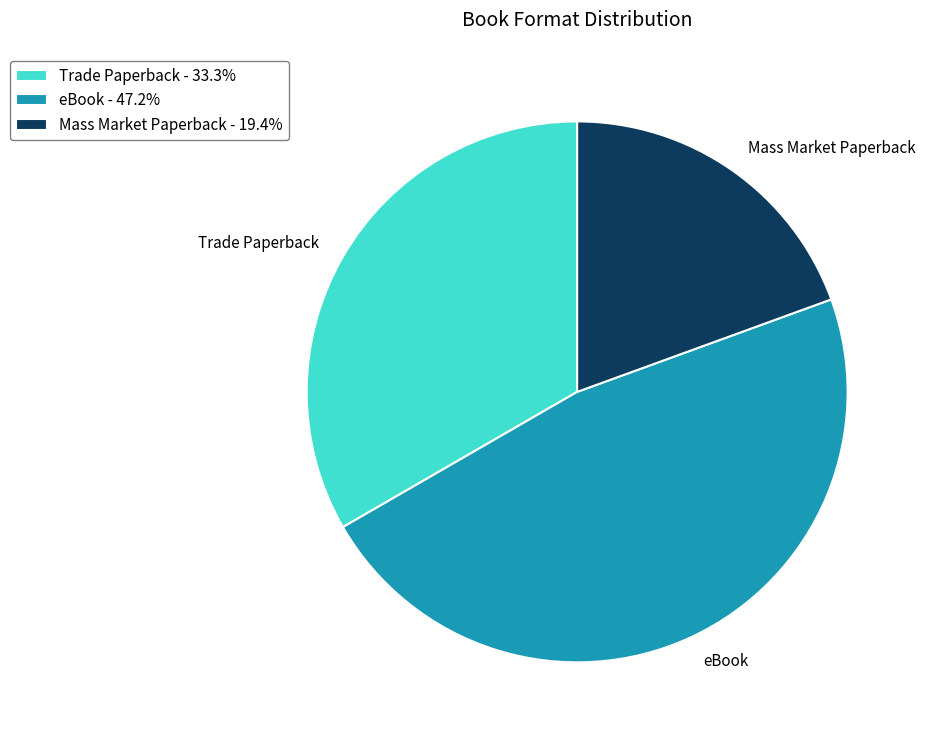

Which slice is the smallest?

Mass Market Paperback